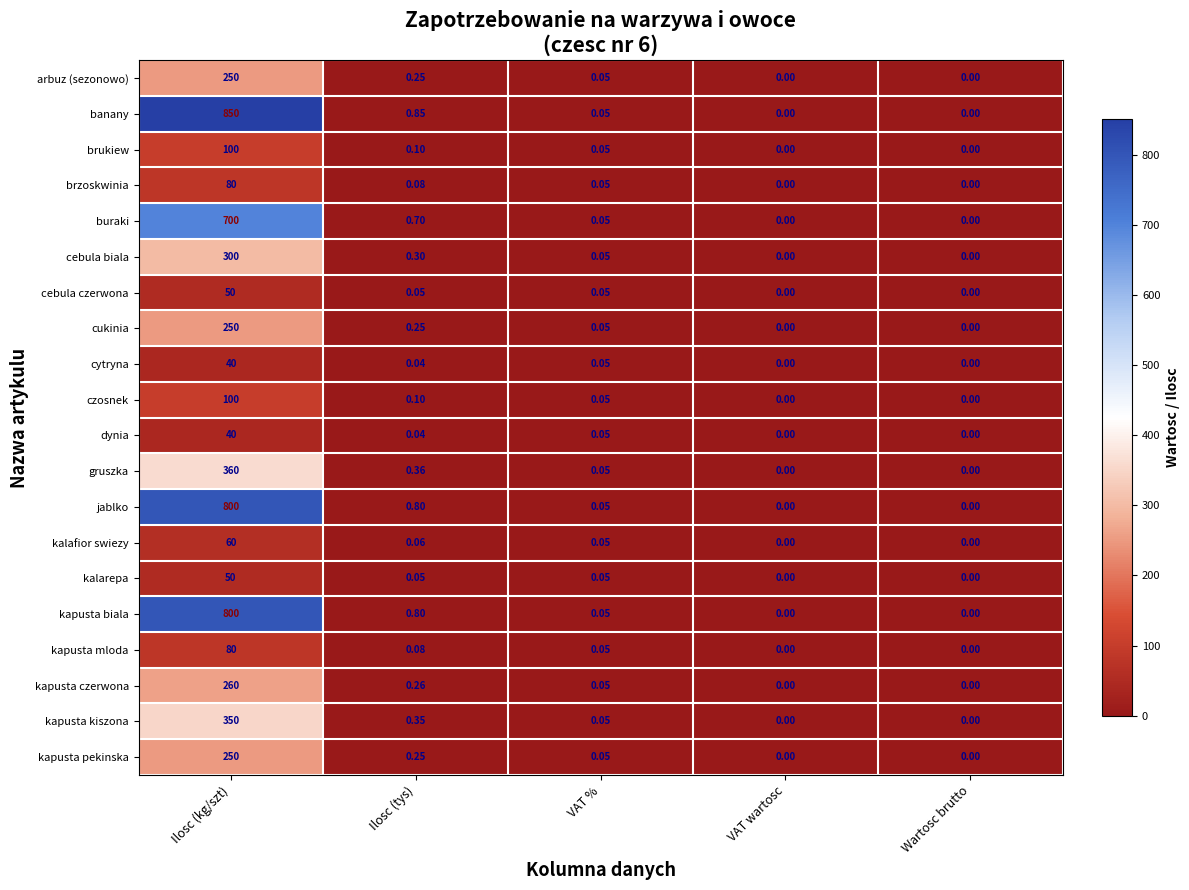

At which category is the sum across all series the highest?

Ilosc (kg/szt)